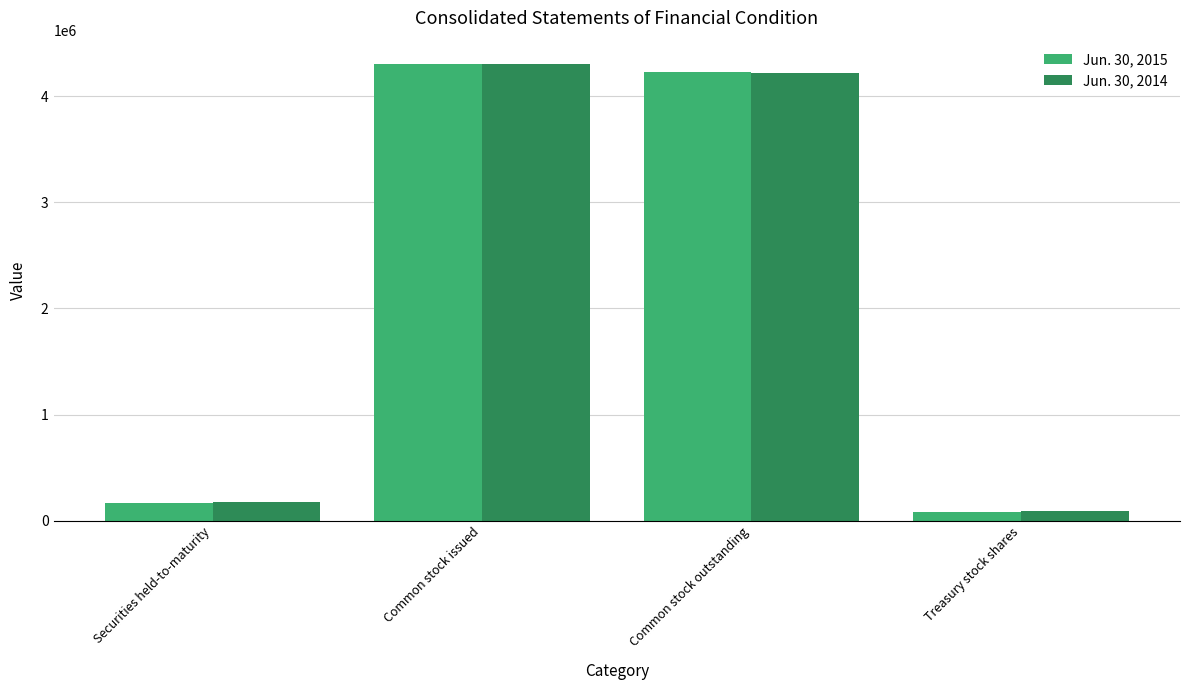

Which series has the widest spread of values?

Jun. 30, 2015